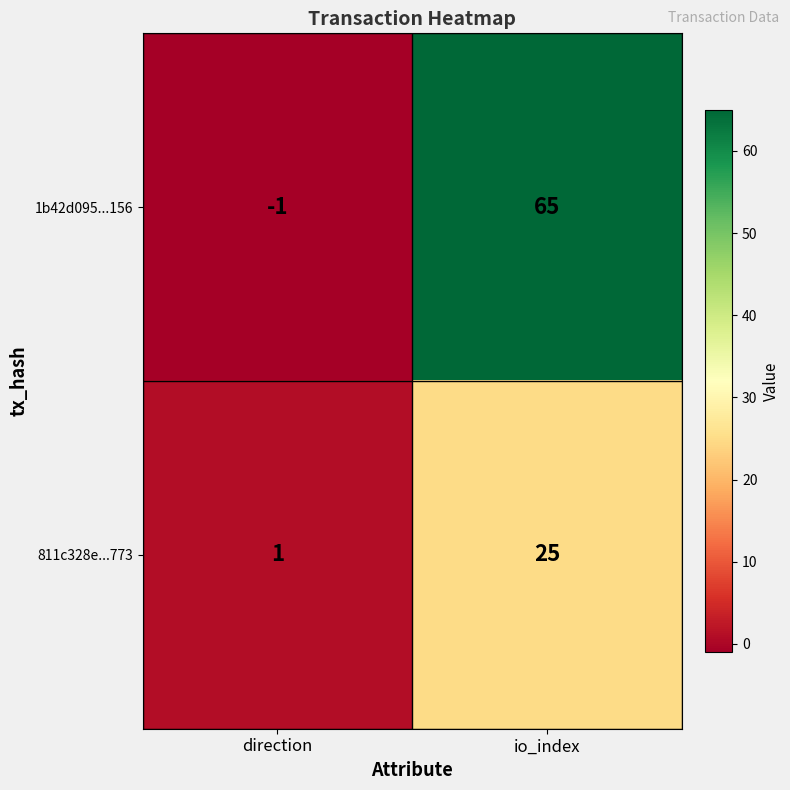

Reading left to right, what are all the values shown in this chart?

1b42d095...156: direction=-1	io_index=65
811c328e...773: direction=1	io_index=25